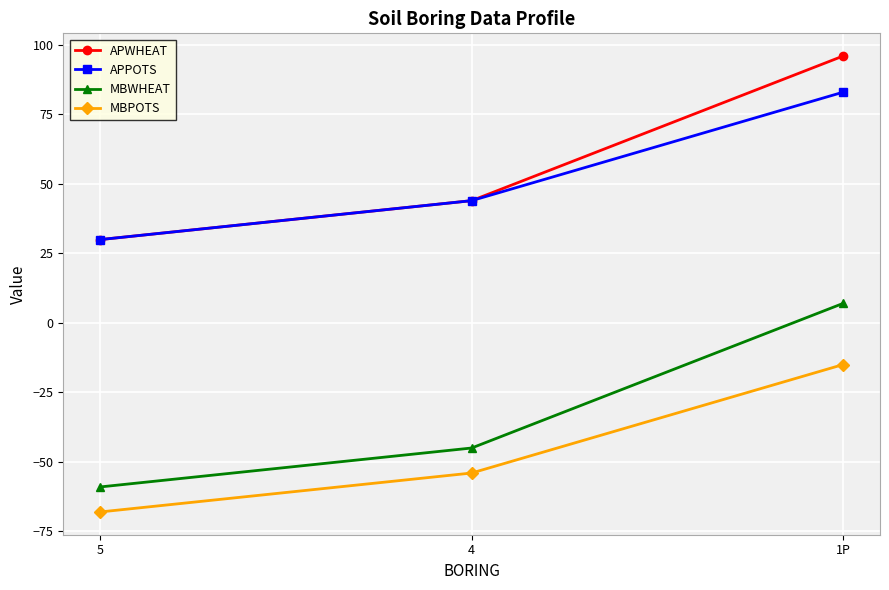

How many distinct data groups are displayed?

4